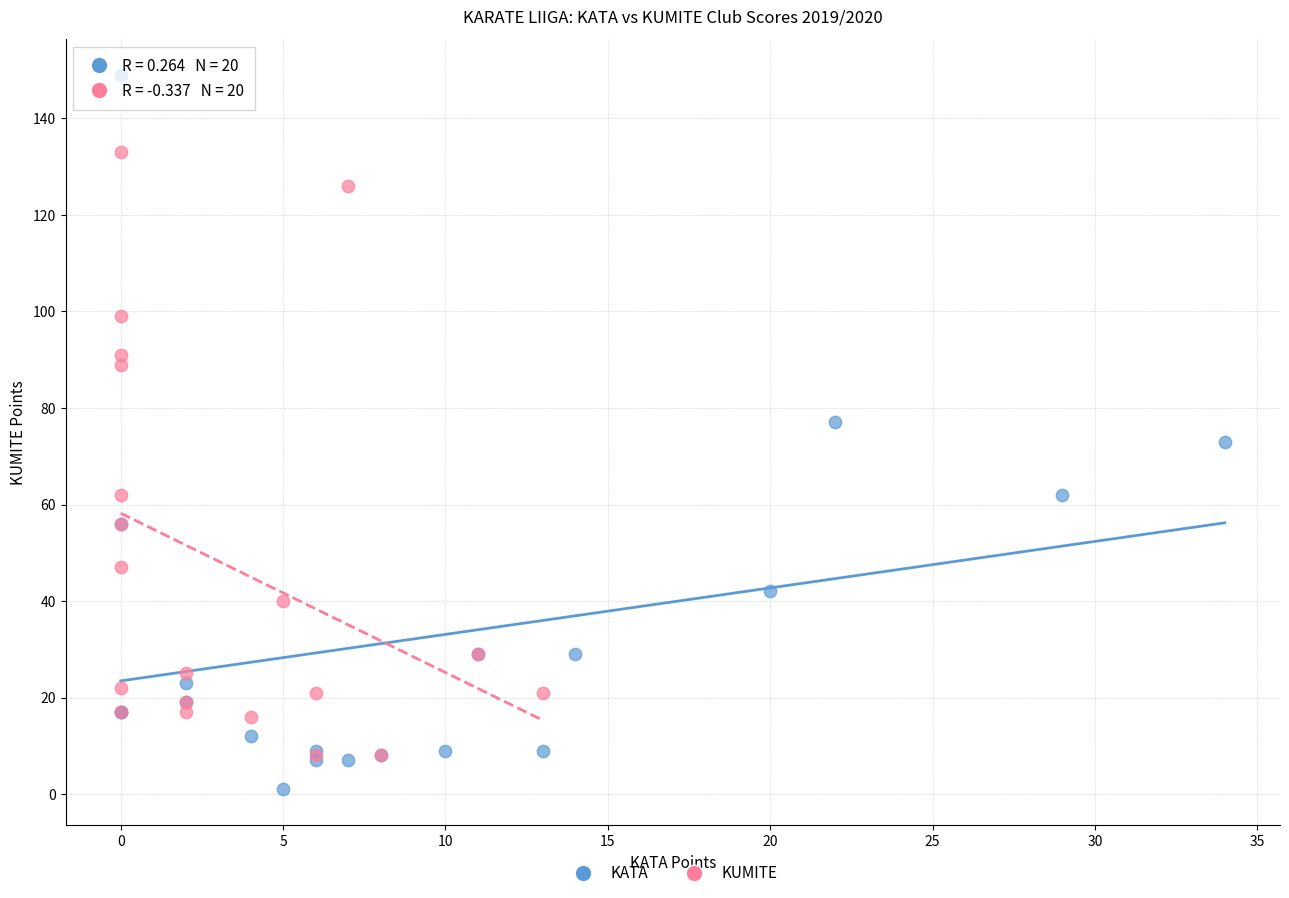

Which series contains the highest Y value?

KATA